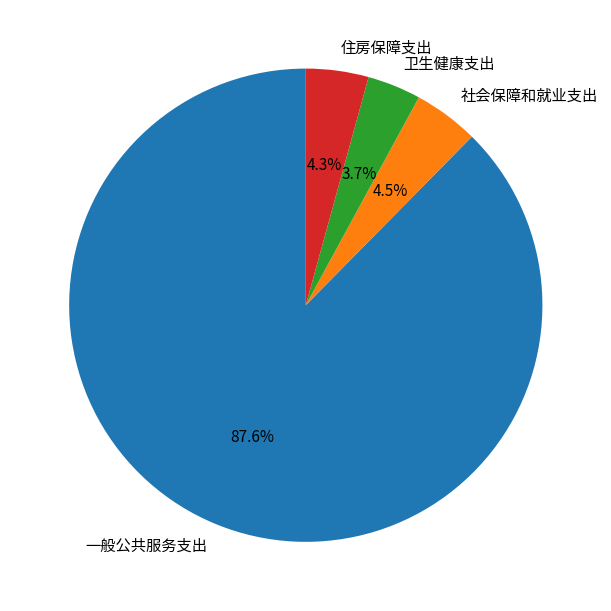

Which category has the biggest portion of the pie?

一般公共服务支出